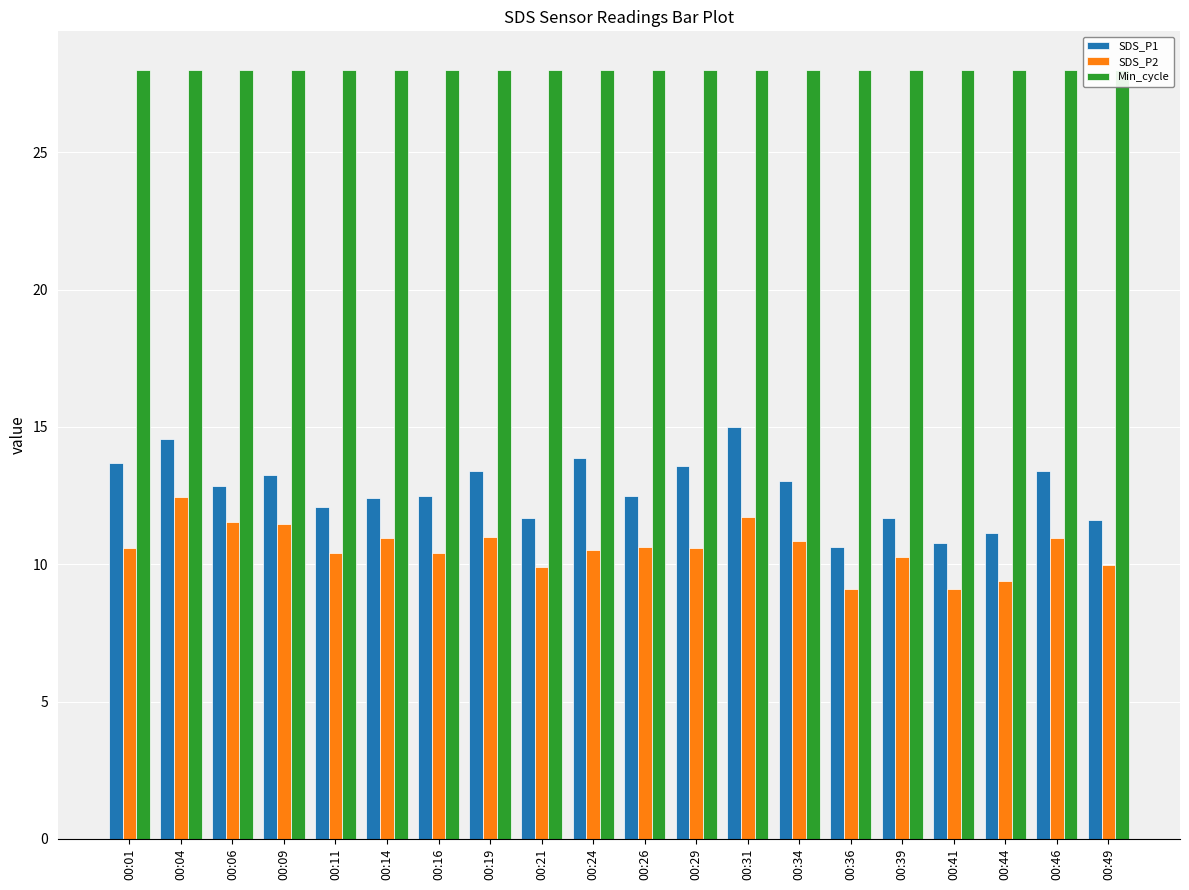

Which category has the lowest value in the Min_cycle series?

00:01